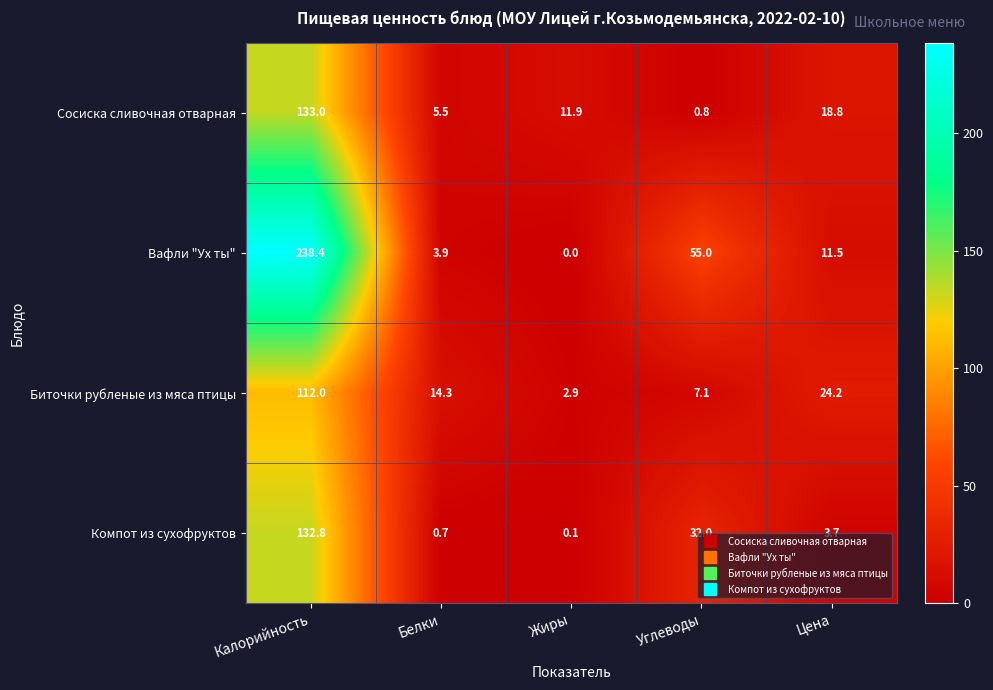

At how many categories does at least one series exceed 74?

1